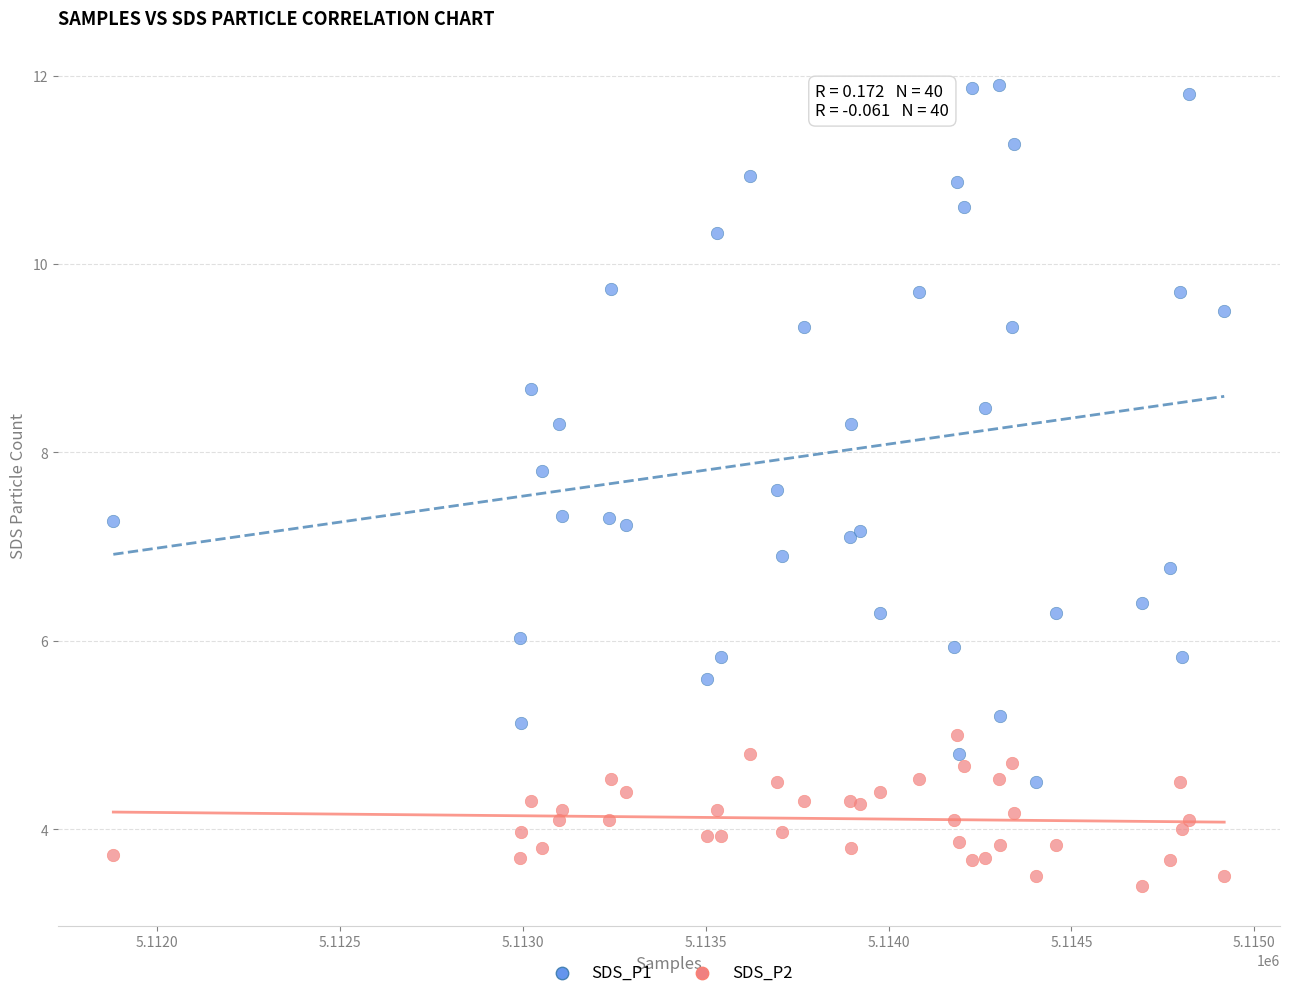

Which series contains the lowest Y value?

SDS_P2